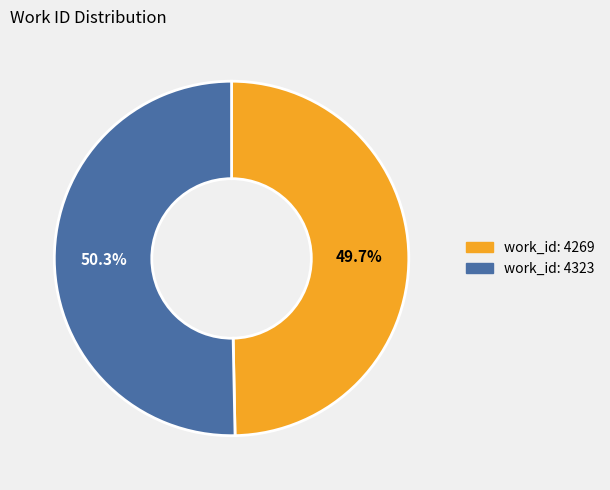

How many segments does this pie chart have?

2